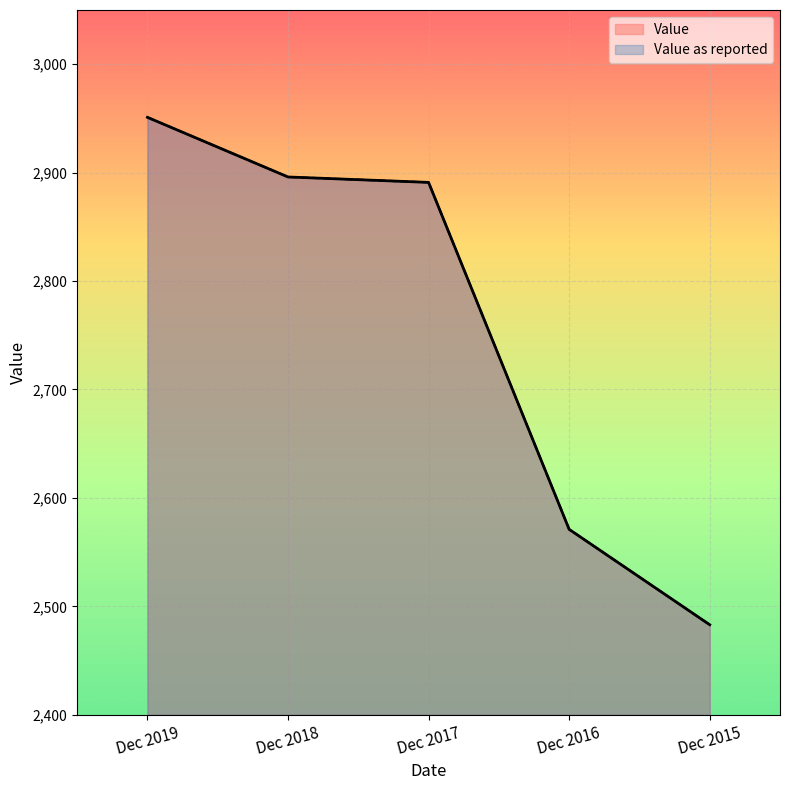

At which label is Value closest to 2717?

Dec 2016